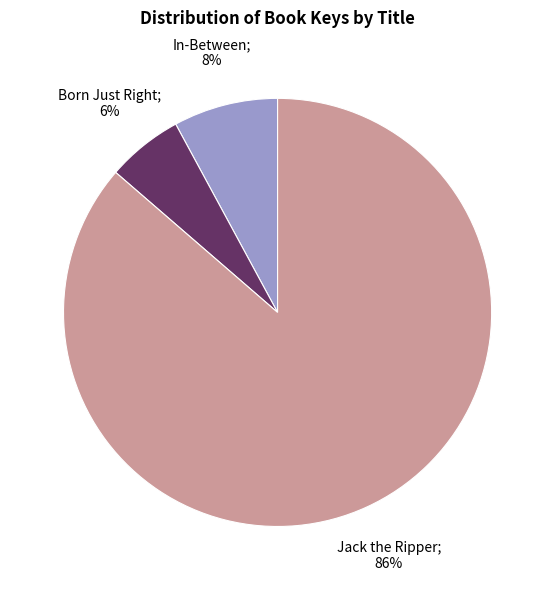

To the nearest percent, what is the average slice percentage?

33%